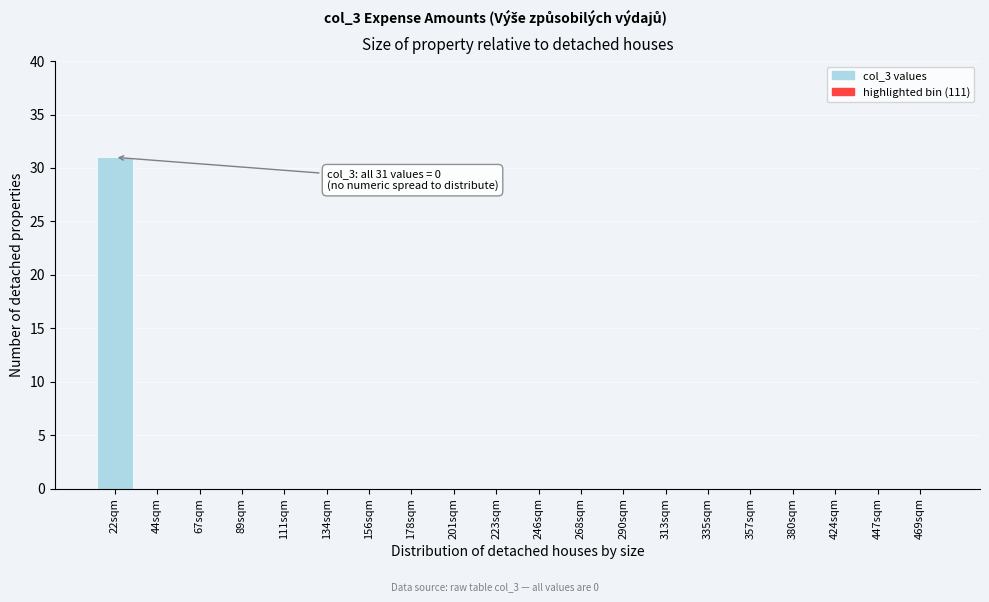

Reading left to right, transcribe all the data shown in this chart.

22sqm=31	44sqm=0	67sqm=0	89sqm=0	111sqm=0	134sqm=0	156sqm=0	178sqm=0	201sqm=0	223sqm=0	246sqm=0	268sqm=0	290sqm=0	313sqm=0	335sqm=0	357sqm=0	380sqm=0	424sqm=0	447sqm=0	469sqm=0